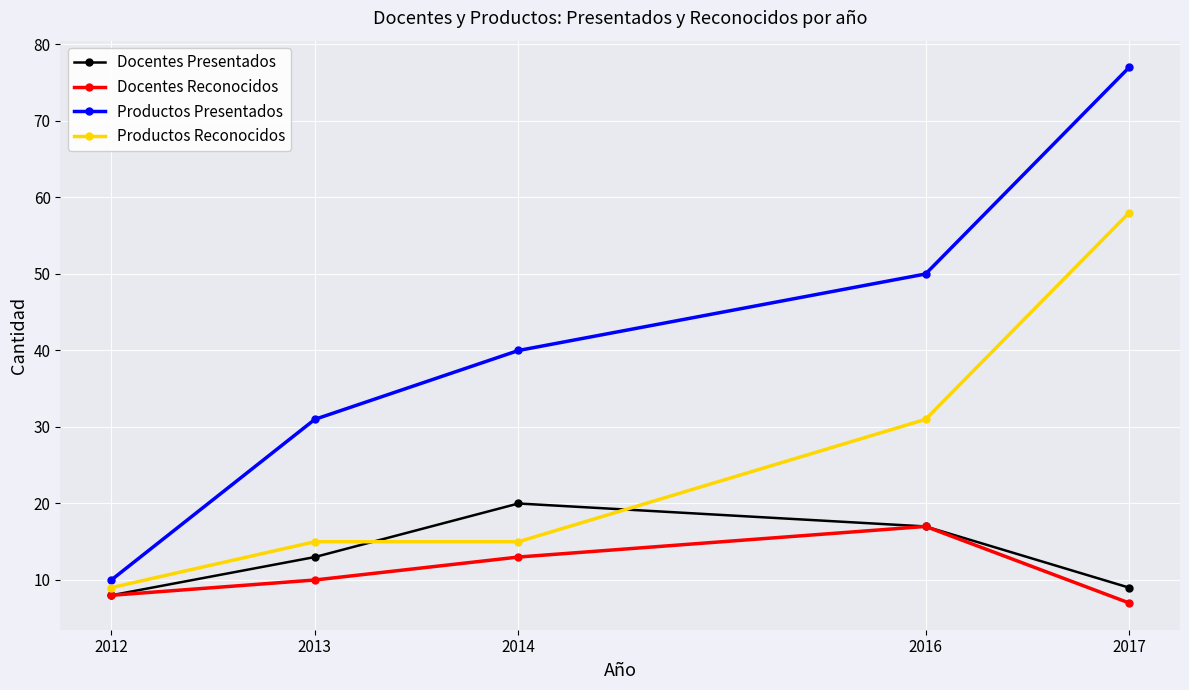

Where do Docentes Presentados and Productos Reconocidos first cross each other?

2013 and 2014